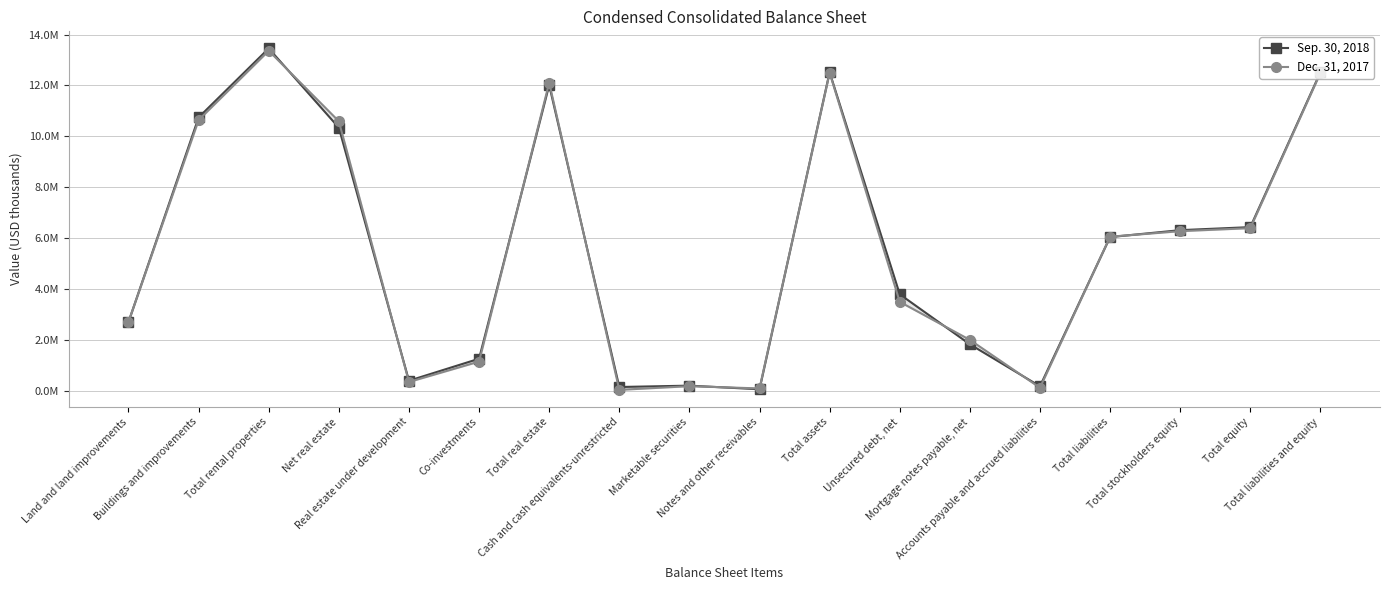

How many interior local peaks does the Sep. 30, 2018 series have?

4